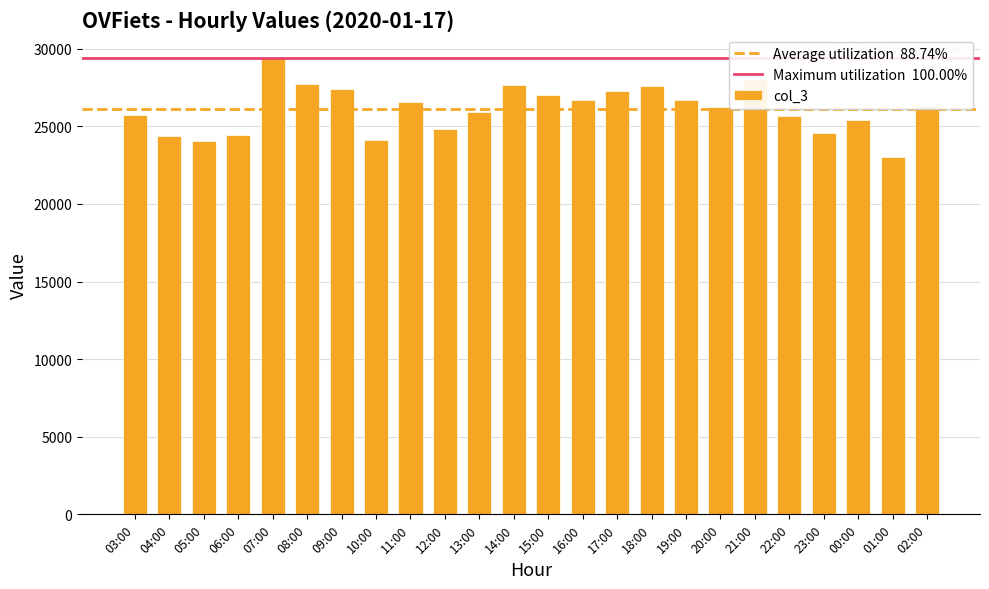

Approximately how many times larger is the value at 05:00 compared to 07:00?

0.8